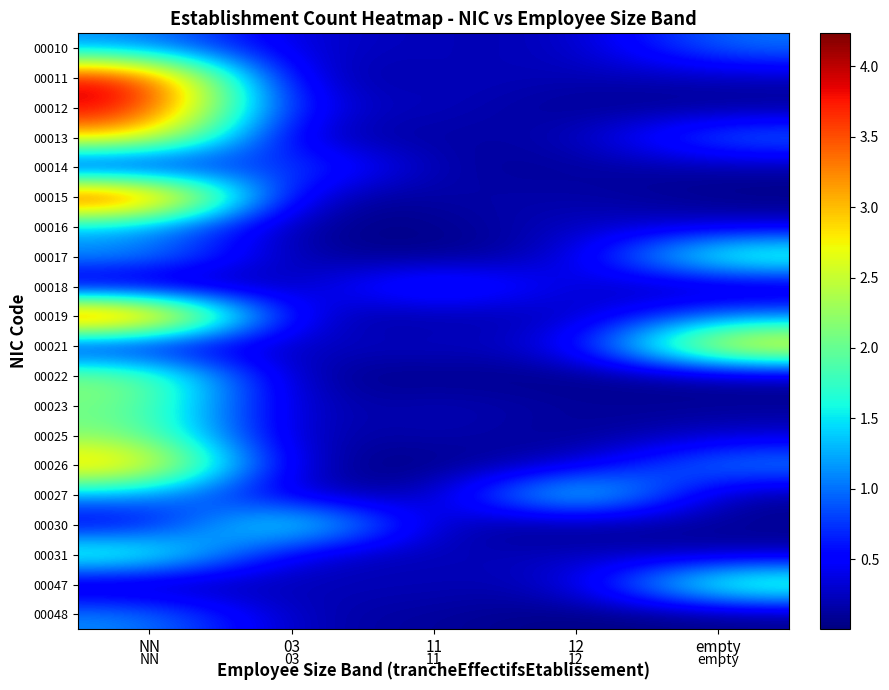

What is the spread (max minus min) of values at 03?

2.2